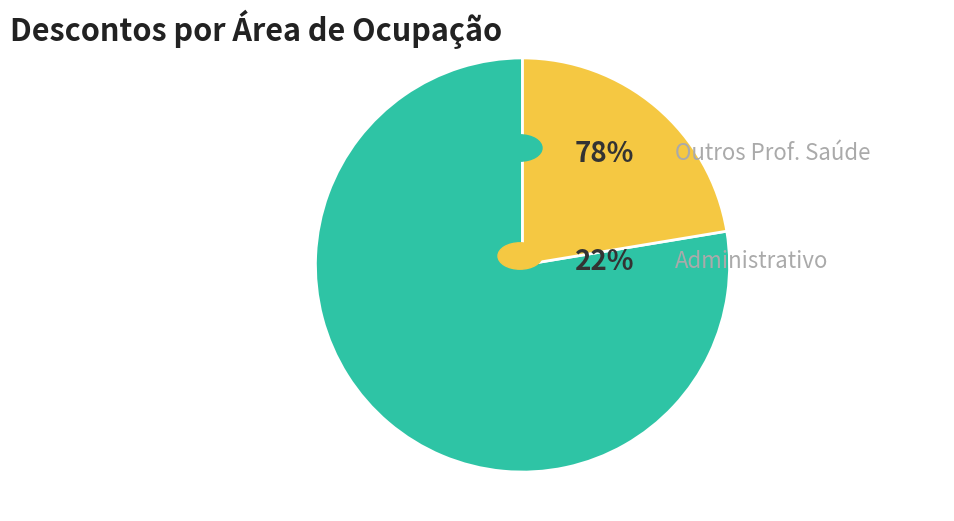

Is there a majority slice in this chart?

Yes